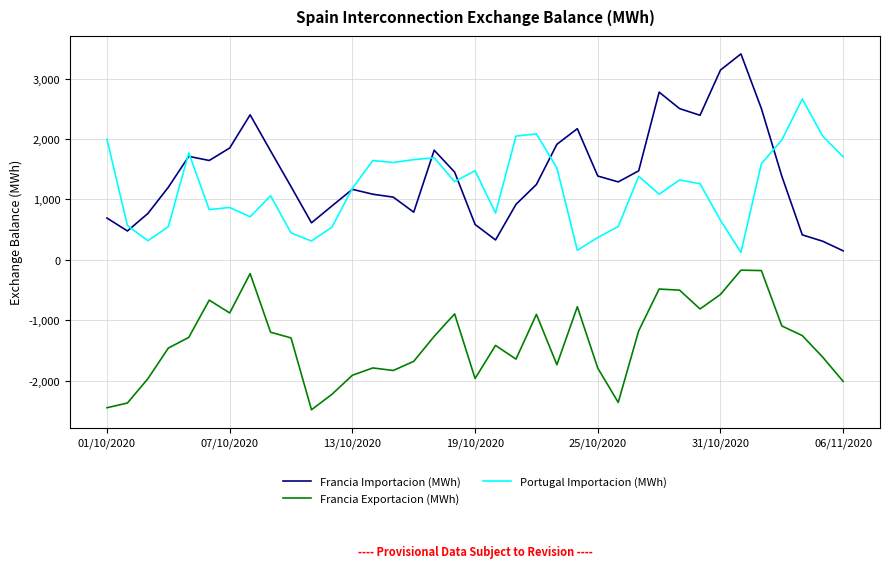

Rank the series by their maximum value, from highest to lowest.

Francia Importacion (MWh), Portugal Importacion (MWh), Francia Exportacion (MWh)